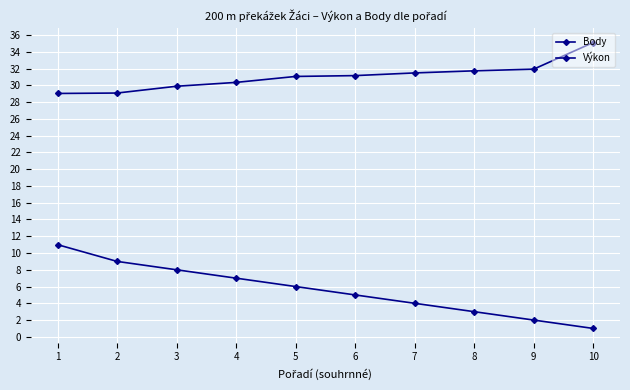

Where is Výkon nearest to the value 32?

9